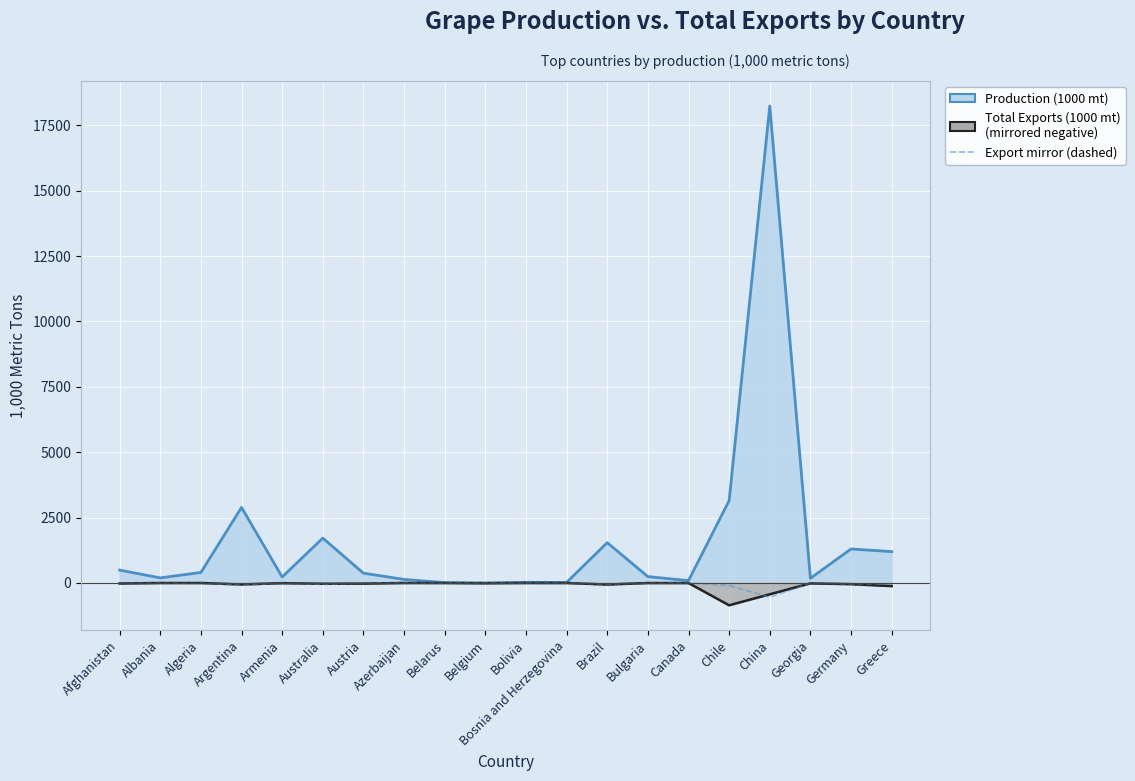

At which category does Export mirror reach its first local peak?

Albania